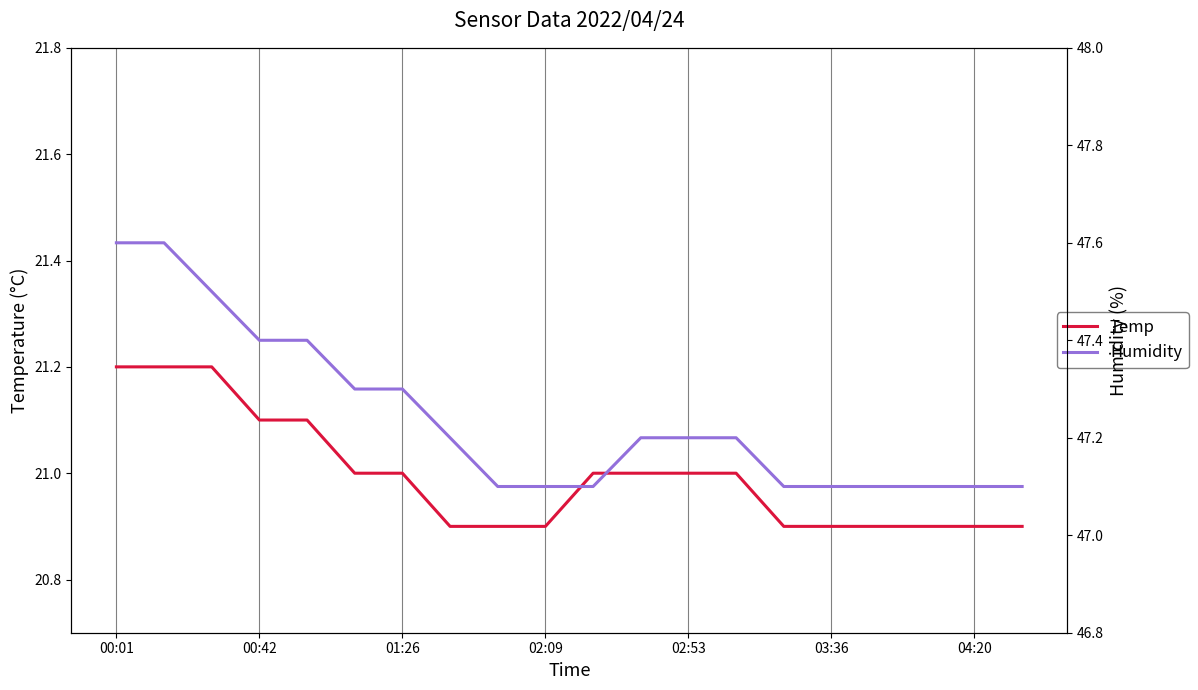

True or false: Humidity and Temp cross at least once.

False